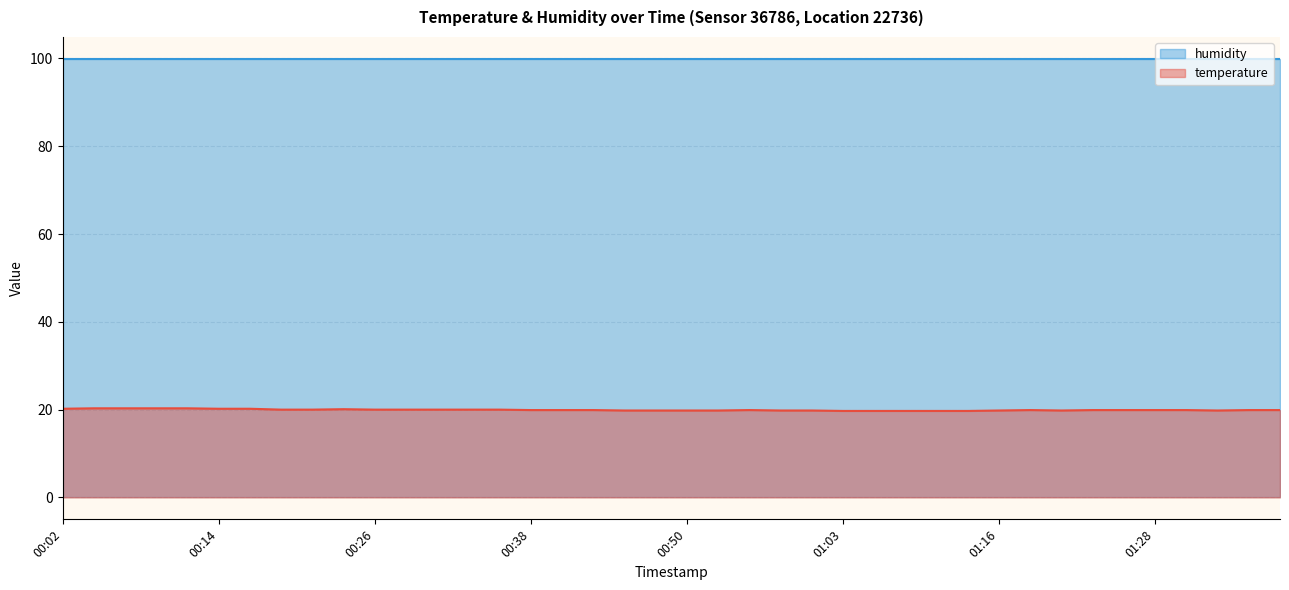

What is the label of the 2nd point from the right?

01:36